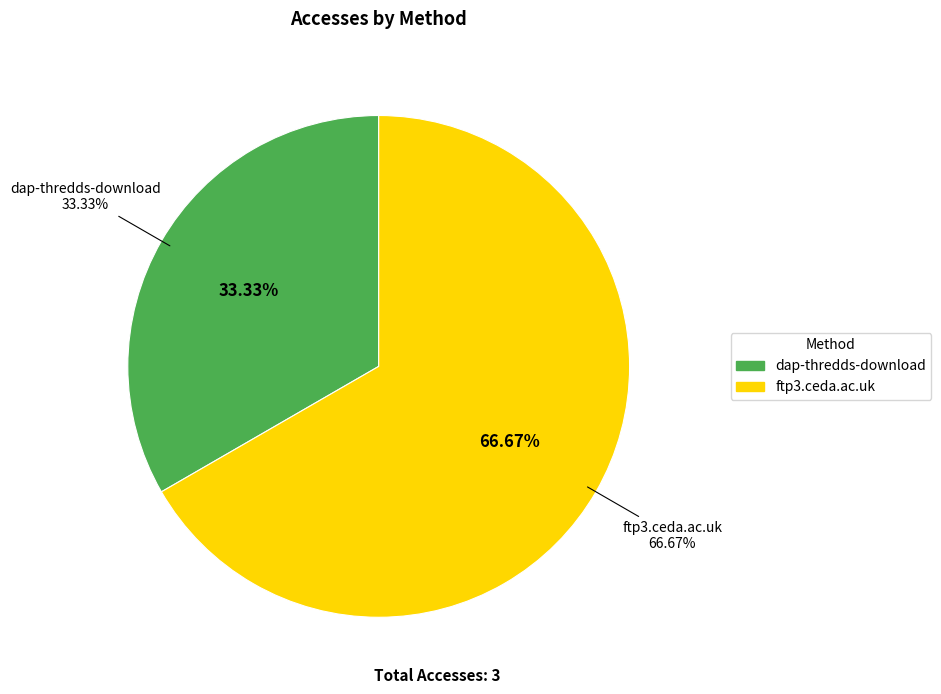

Rank the categories by value from highest to lowest.

ftp3.ceda.ac.uk, dap-thredds-download